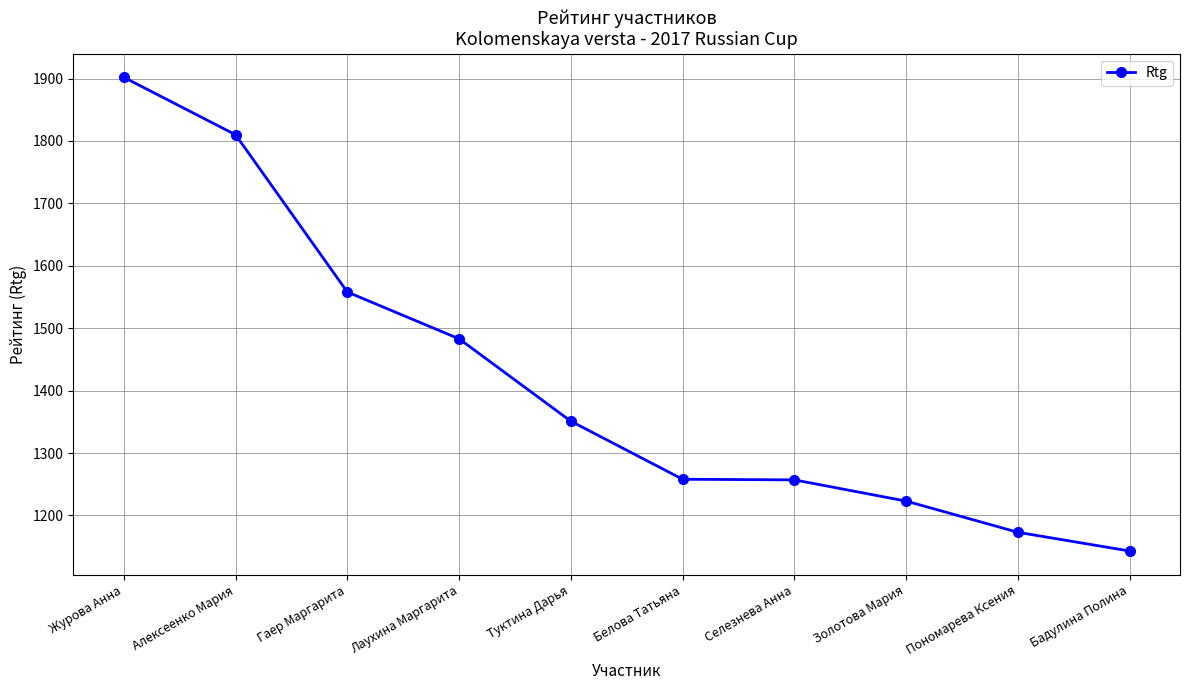

Is it true that the value at Алексеенко Мария is 3104?

False